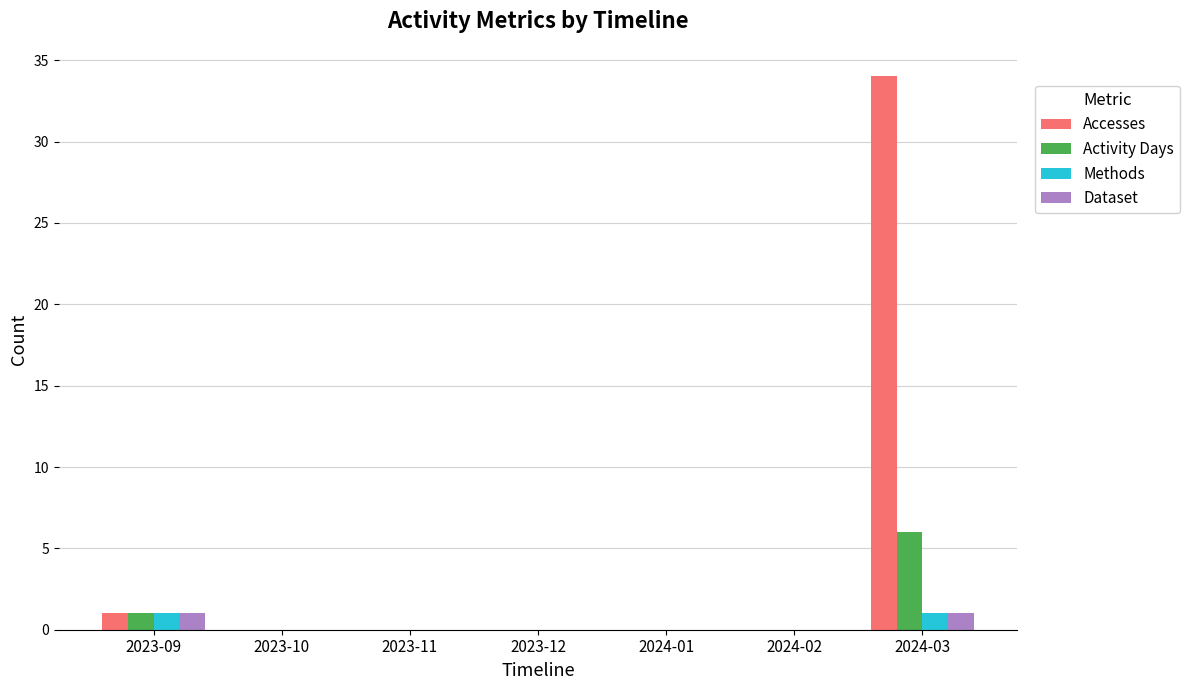

At which label does Accesses reach its peak?

2024-03